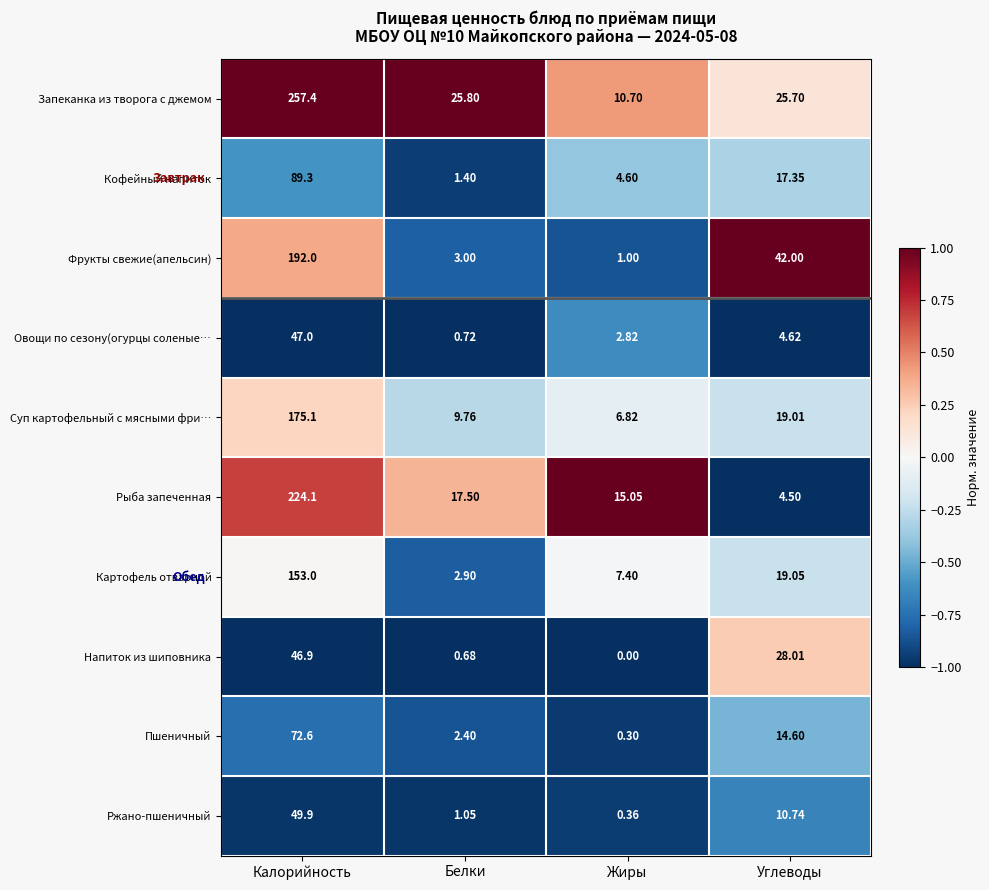

At which label is Суп картофельный с мясными фри… closest to 90?

Углеводы